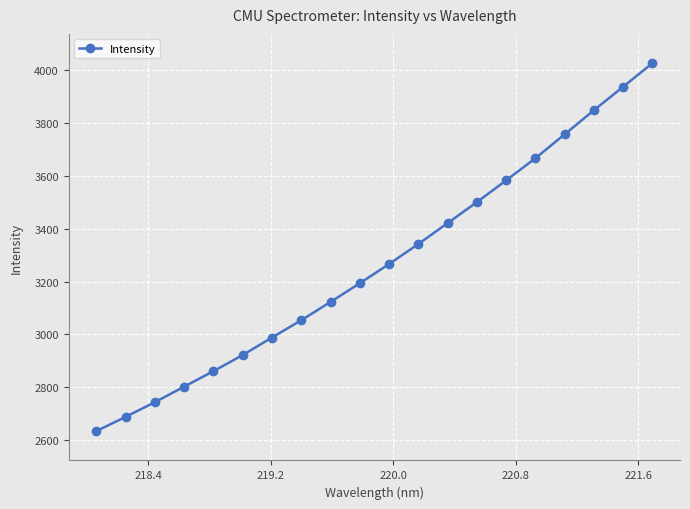

What is the difference between the maximum and second lowest values?

1337.2